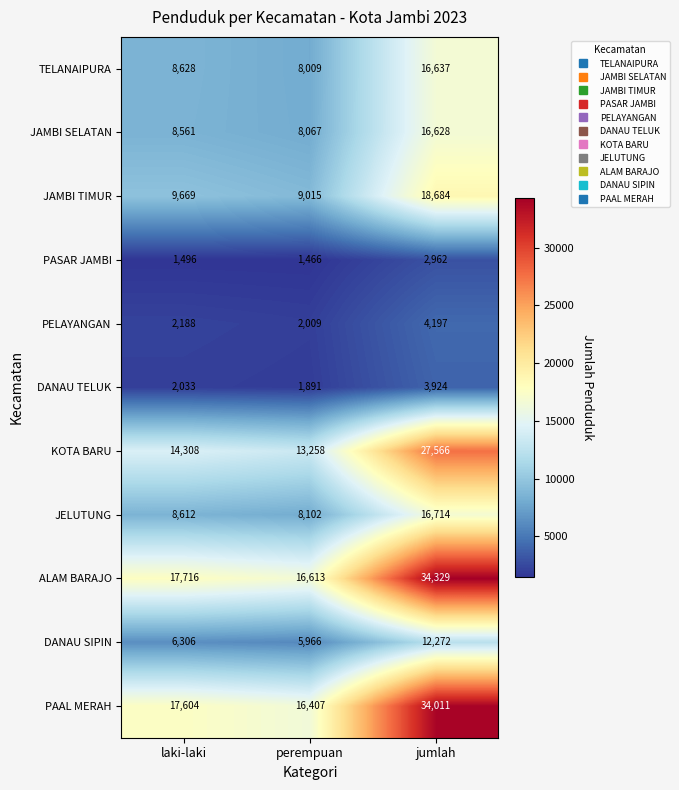

How many data points in TELANAIPURA are less than 8628?

1